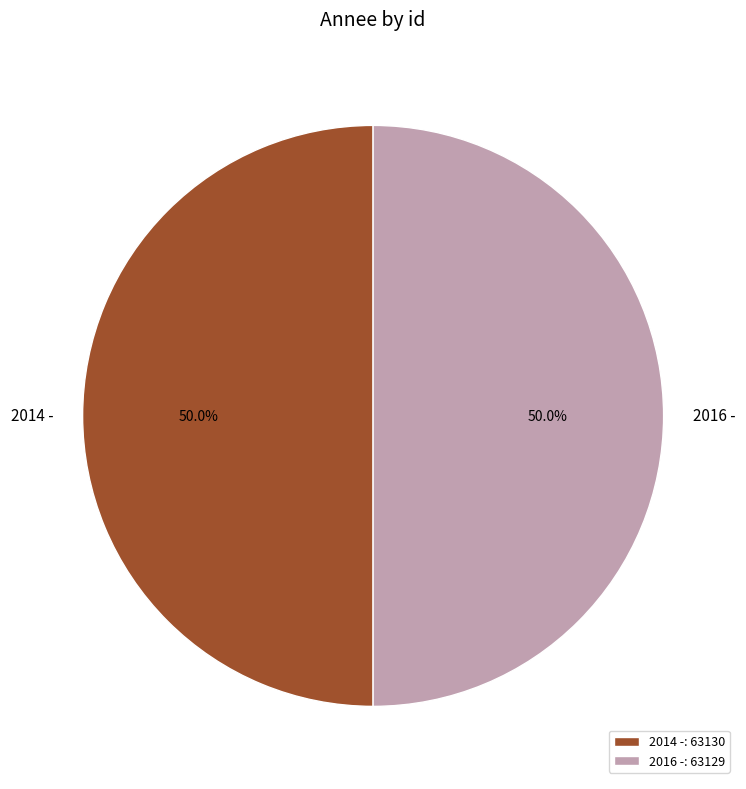

What is the total percentage of 2016 - and 2014 -?

100.0%